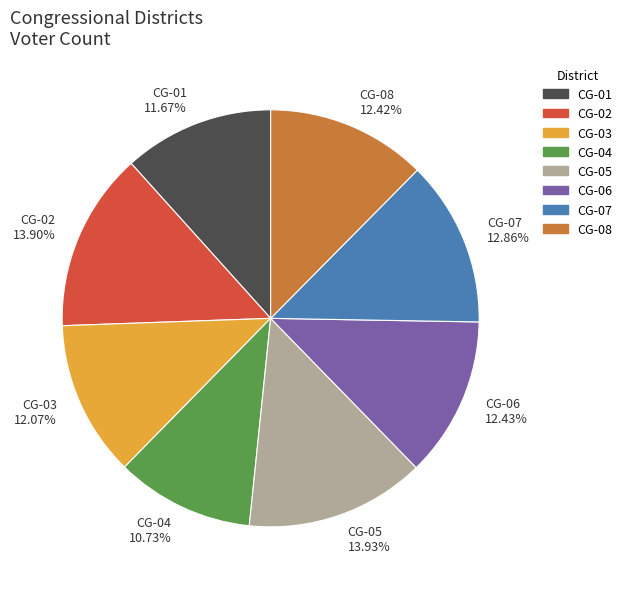

What is the smallest slice in the pie chart?

CG-04